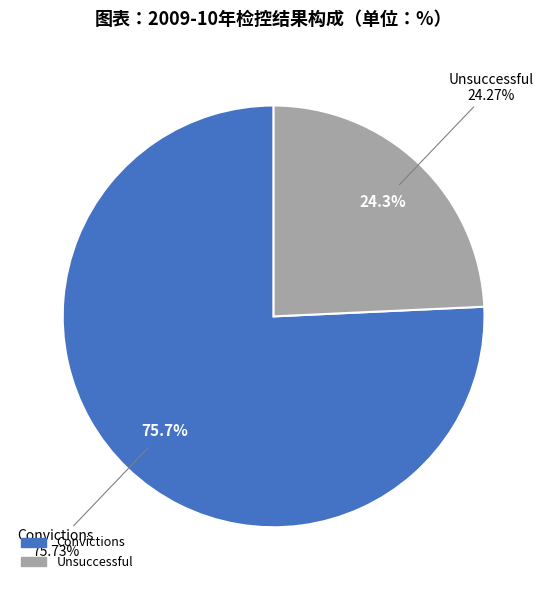

To the nearest percent, what is the average slice percentage?

50%